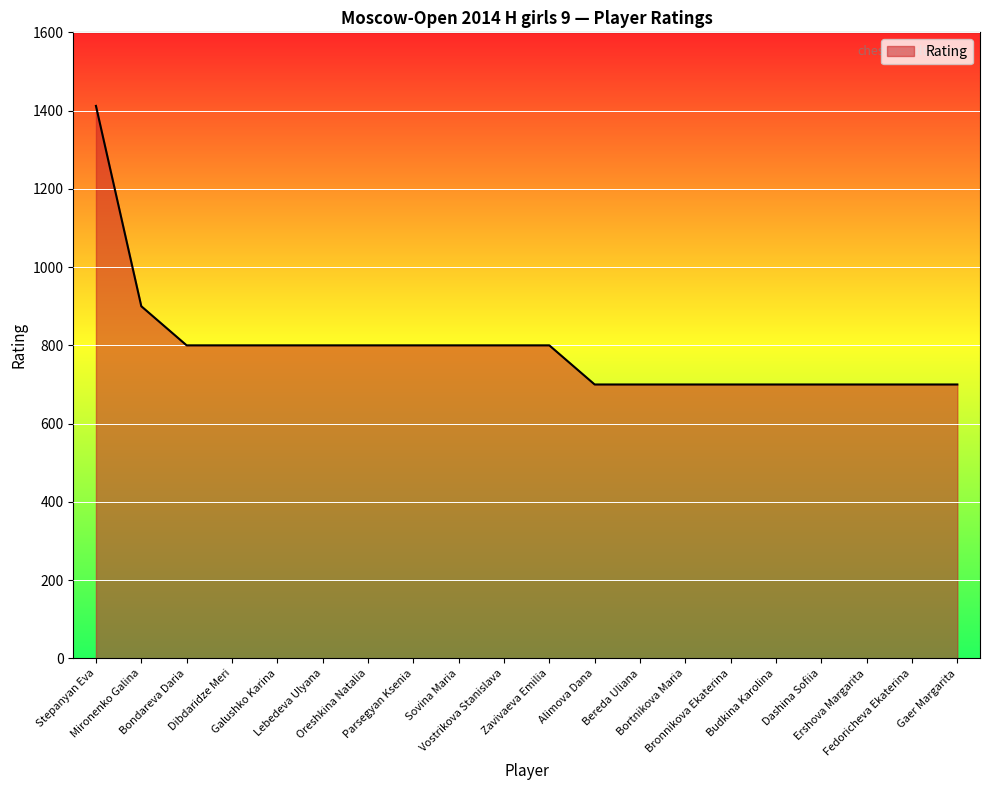

Which label corresponds to the largest value in the chart?

Stepanyan Eva